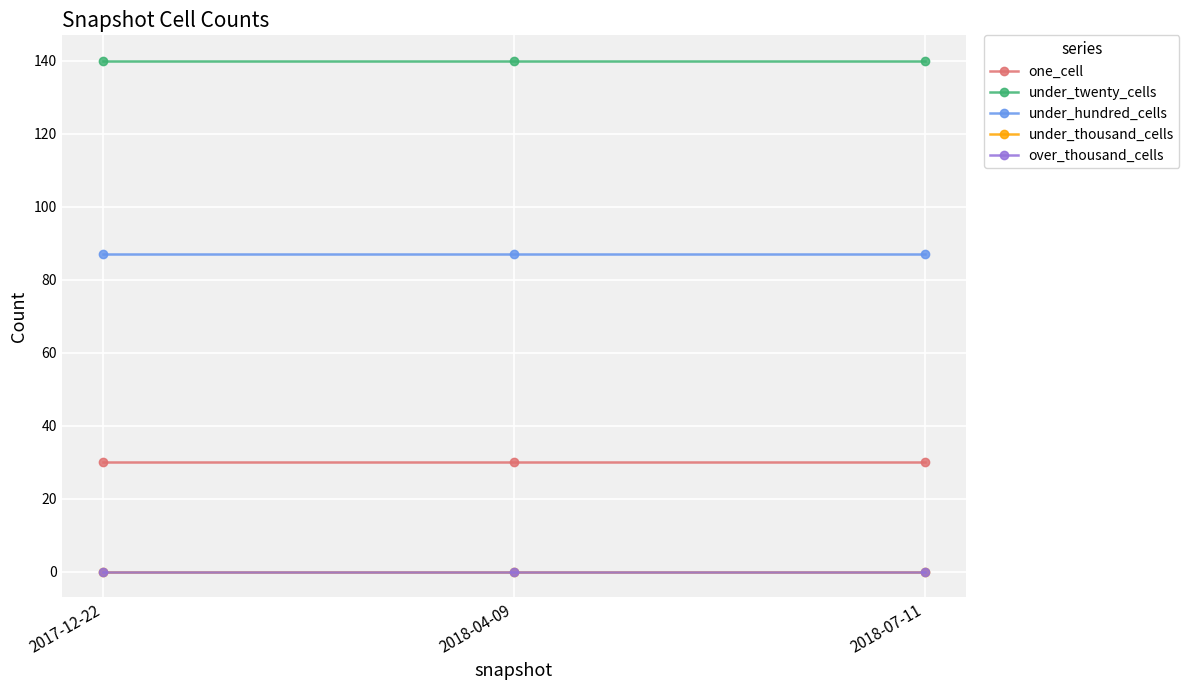

Which series has the largest total across all categories?

under_twenty_cells